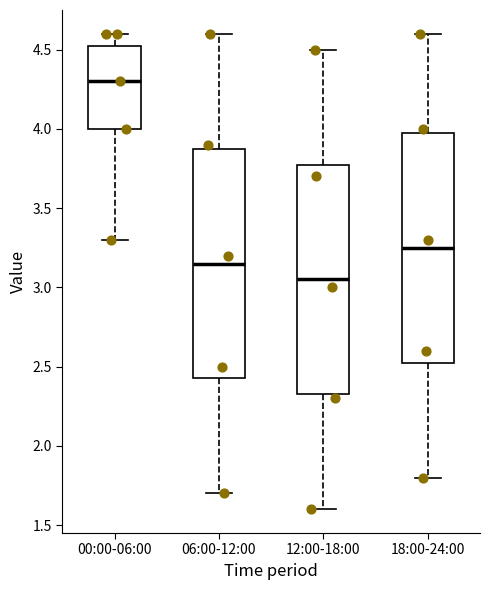

Which box's median line is the highest?

00:00-06:00